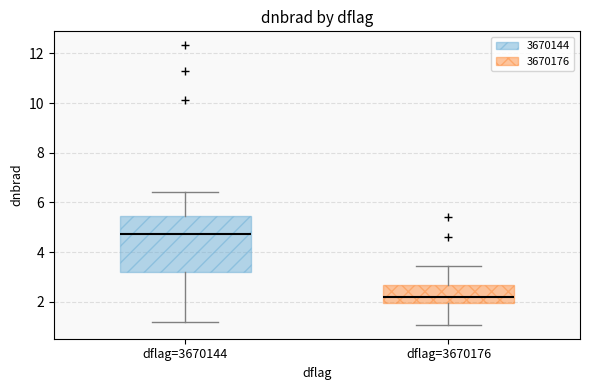

Comparing the boxes themselves (not the whiskers), which one is the tallest?

dflag=3670144